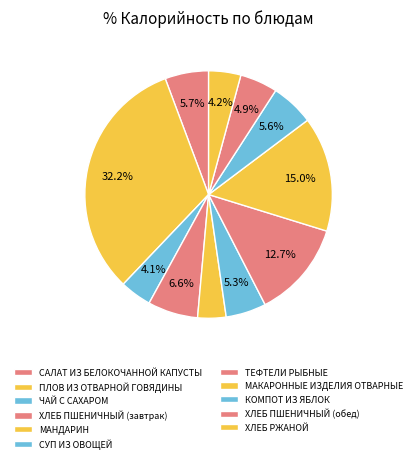

True or false: ХЛЕБ РЖАНОЙ accounts for 4% of the total.

True